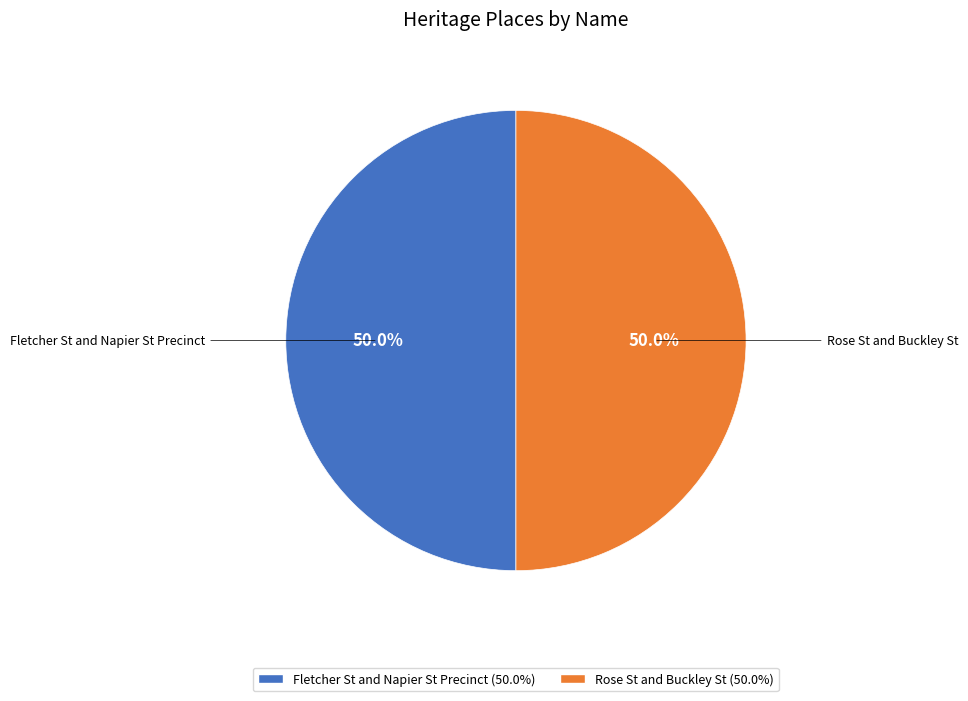

Count the number of slices in the pie.

2